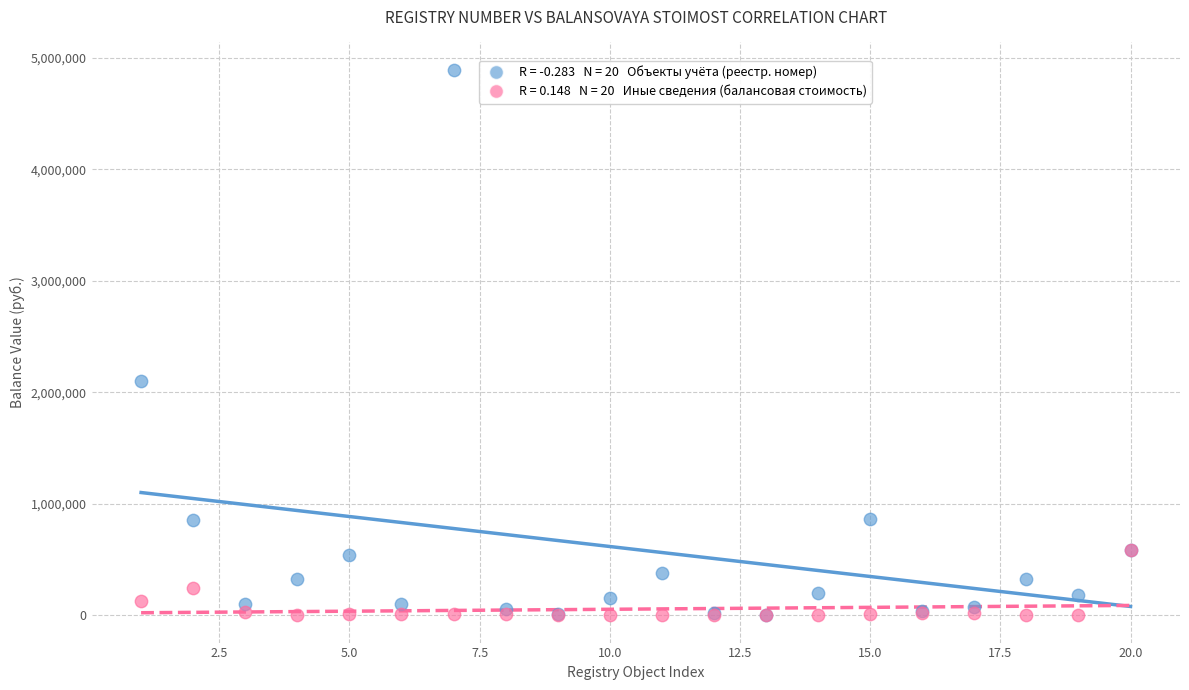

Across all series, what Y value is closest to 2446516?

2099689.6